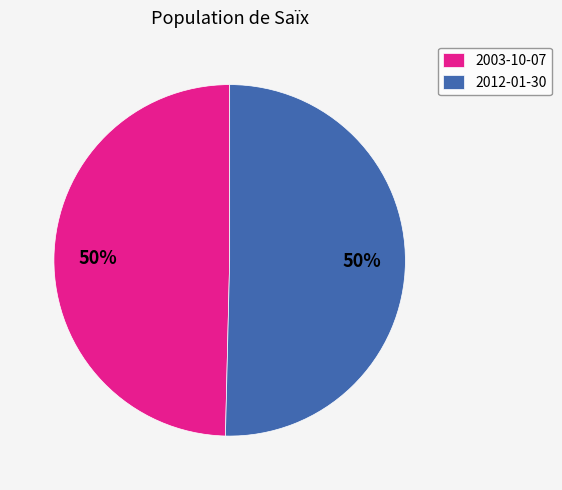

The 2012-01-30 slice represents 50% of the pie. True or false?

True